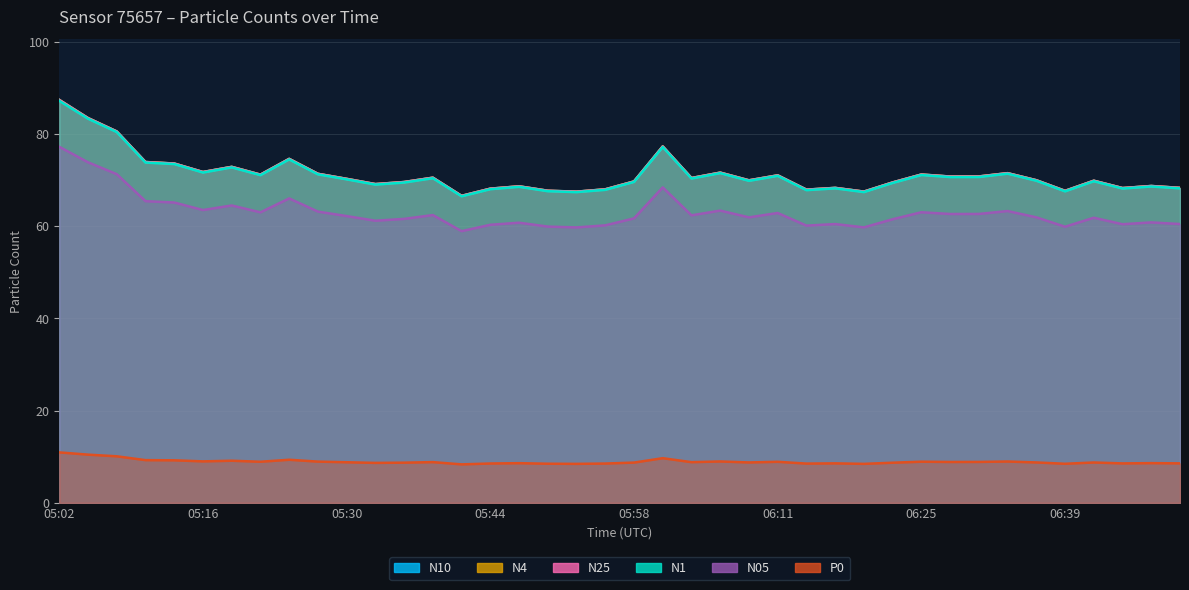

Read the N05 value at 06:45.

60.4